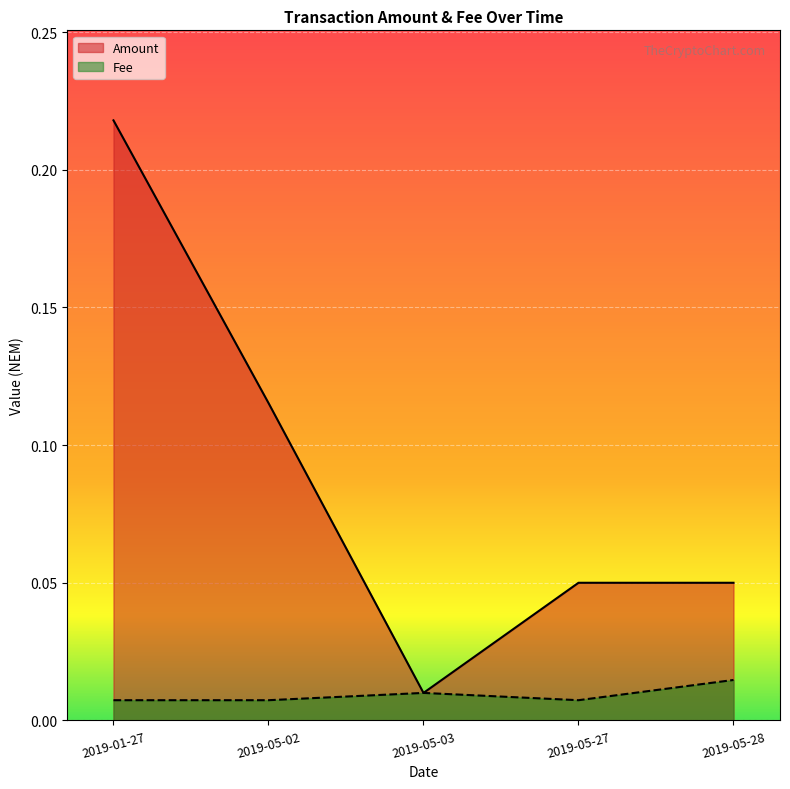

Rank the series by their average value, from lowest to highest.

Fee, Amount